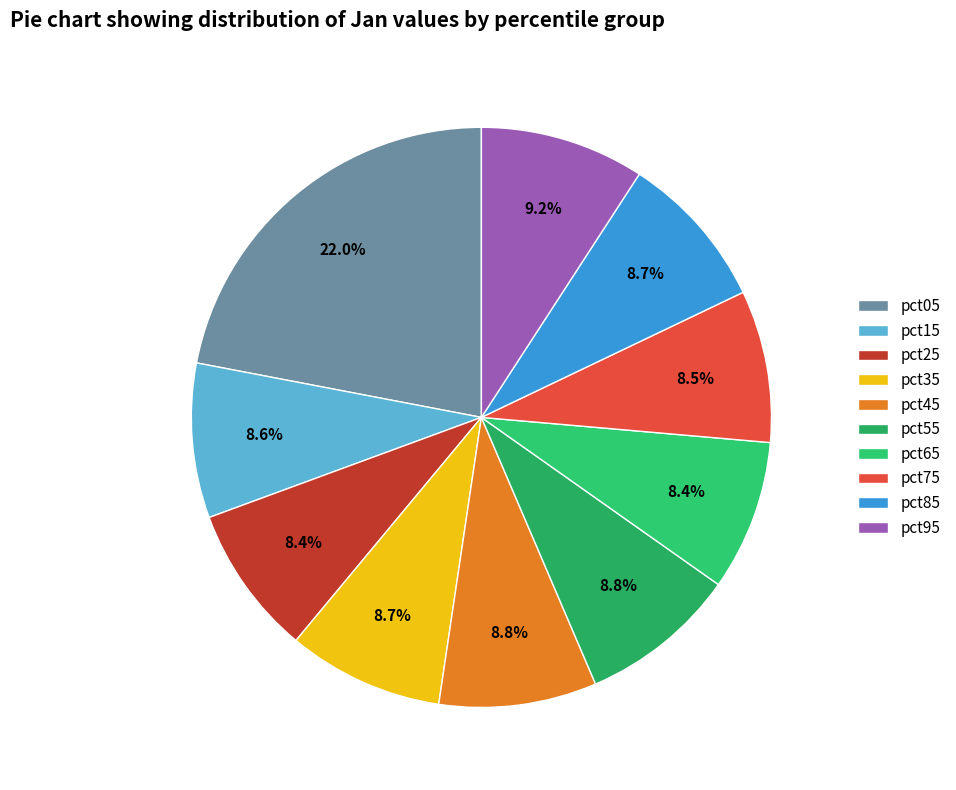

To the nearest percent, what portion does pct75 represent?

8%